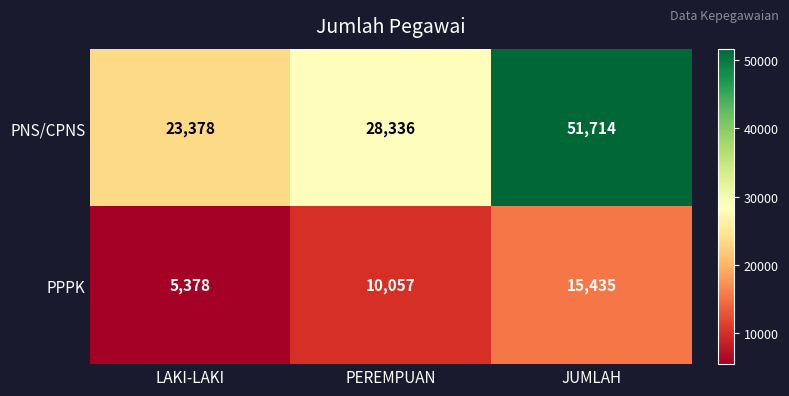

List the series in order of their overall mean, highest first.

PNS/CPNS, PPPK